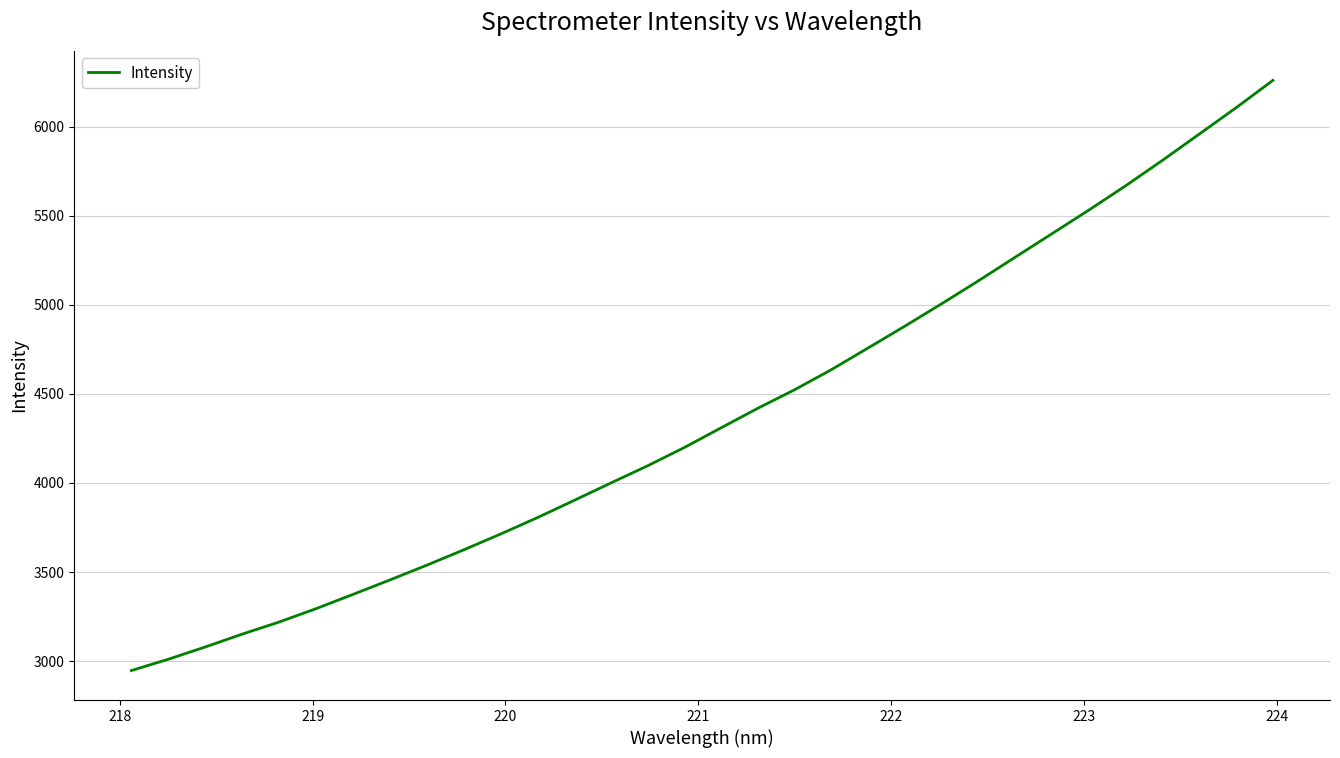

What is the difference between the maximum and minimum values?

3312.8